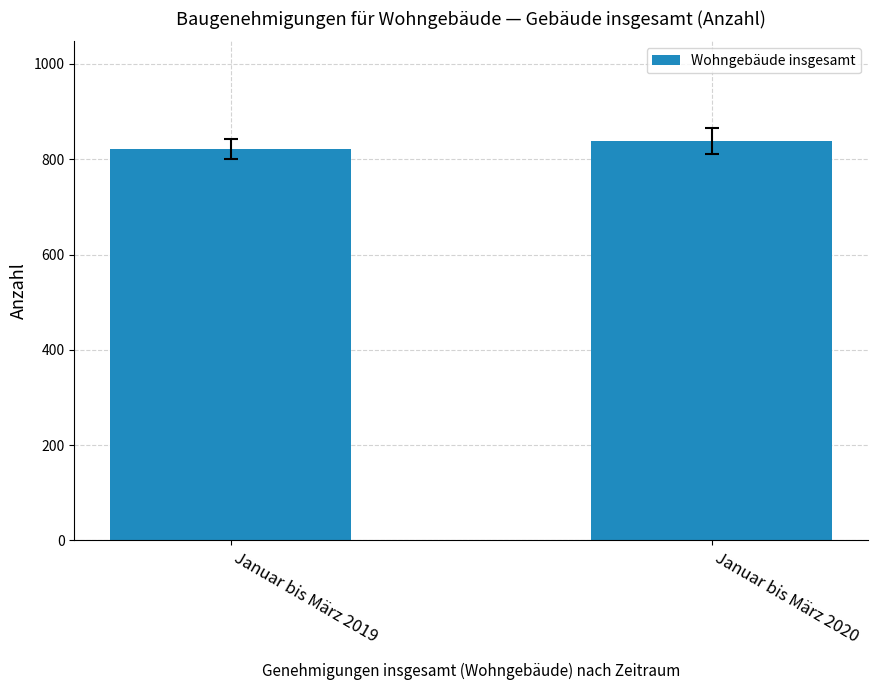

What is the approximate value at Januar bis März 2019, to the nearest 5?

820